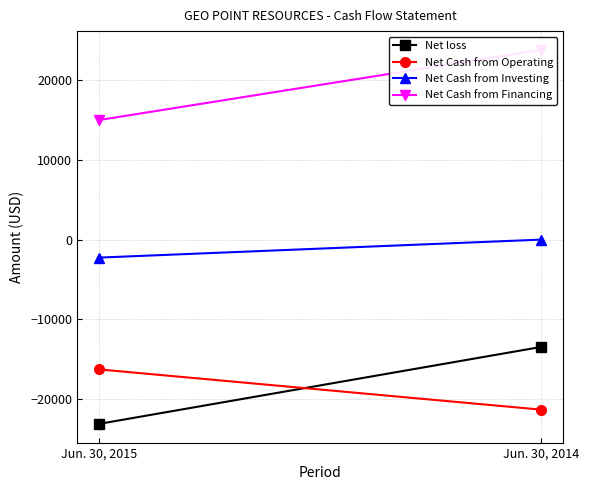

Is it true that Net Cash from Operating equals -22092 at Jun. 30, 2015?

False